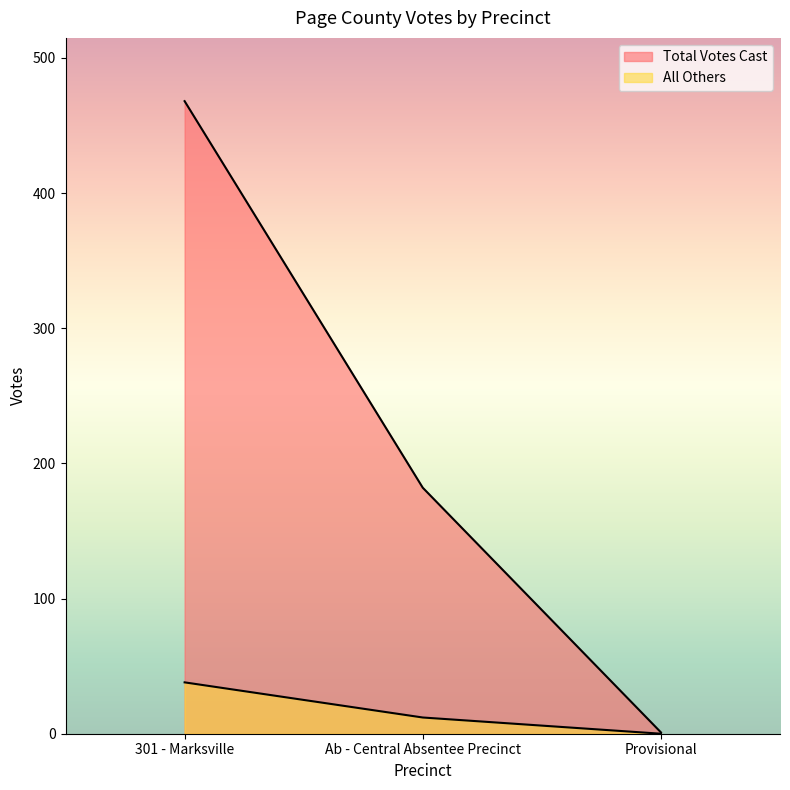

What is the sum of all Total Votes Cast values?

651